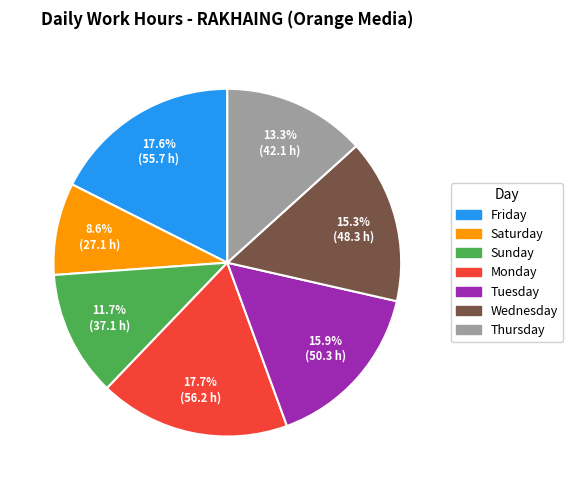

How many segments does this pie chart have?

7